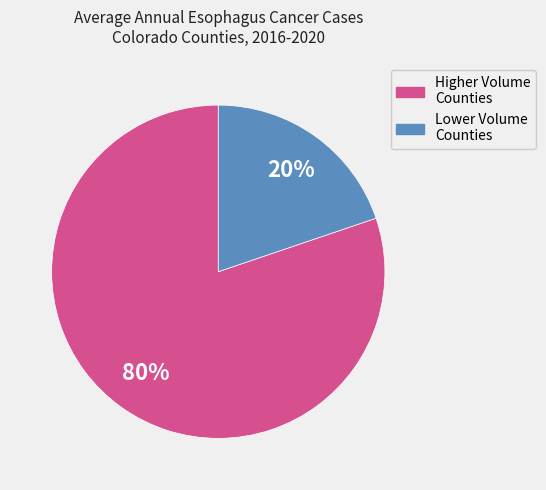

Is there any slice that represents more than half of the pie?

Yes